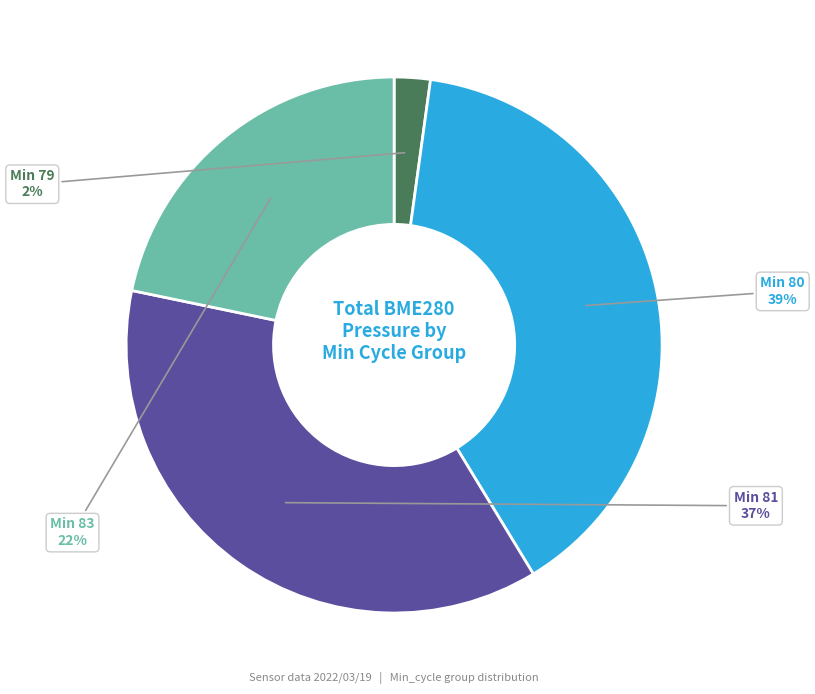

Is there a majority slice in this chart?

No